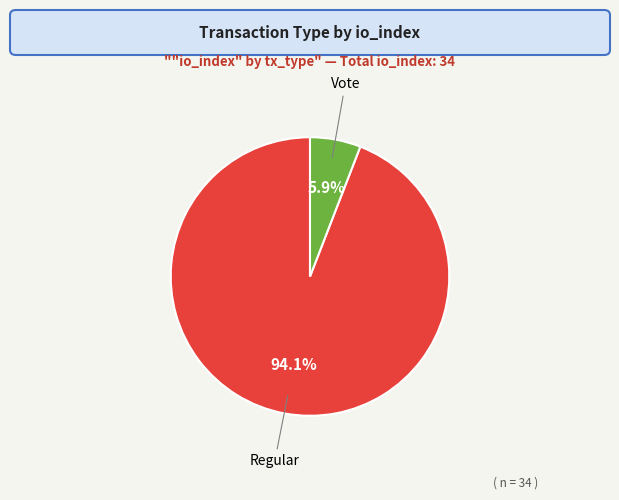

To the nearest percent, what is the average slice percentage?

50%